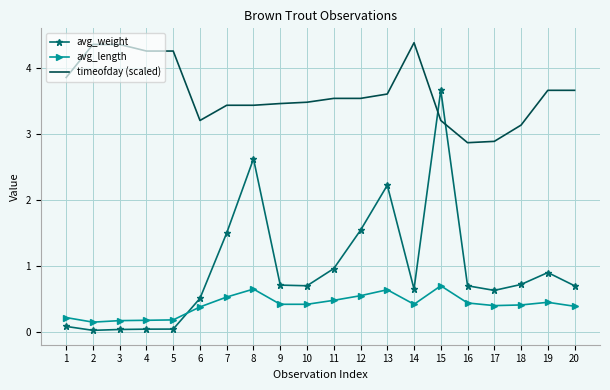

How many intersections are there between timeofday (scaled) and avg_weight?

2